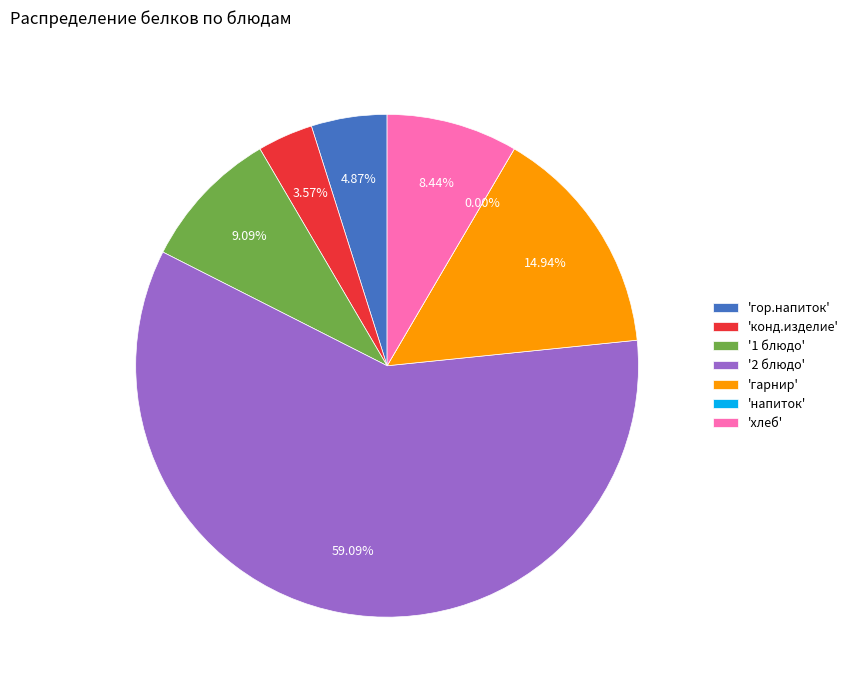

How much of the chart is everything except хлеб?

91.6%